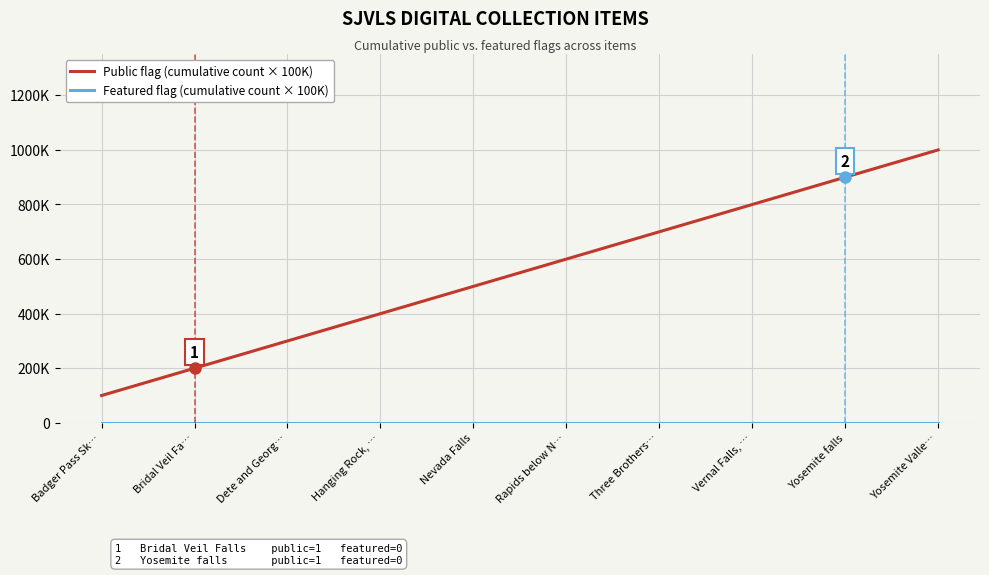

Reading left to right, extract all data points from this chart.

Public flag (cumulative count × 100K): 100000	200000	300000	400000	500000	600000	700000	800000	900000	1000000
Featured flag (cumulative count × 100K): 0	0	0	0	0	0	0	0	0	0